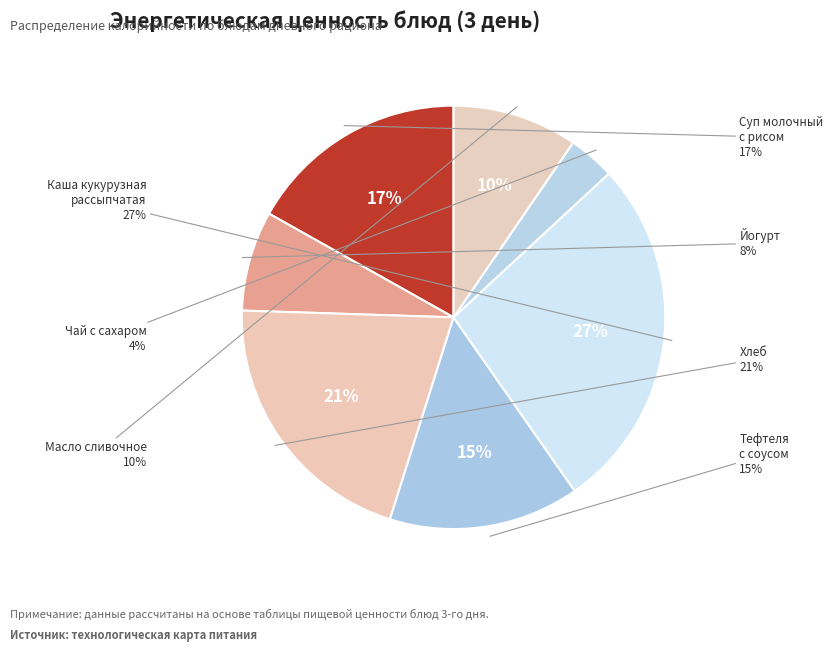

Does Йогурт account for over 50% of the chart?

No